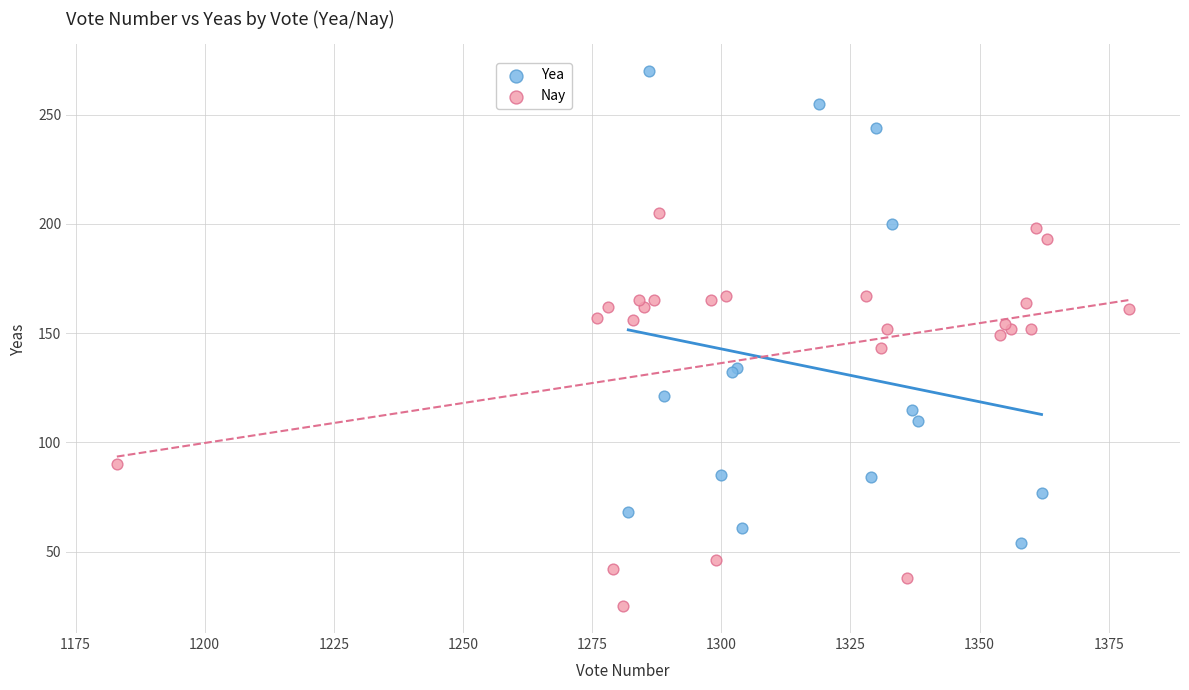

Which series has the widest spread of Y values?

Yea